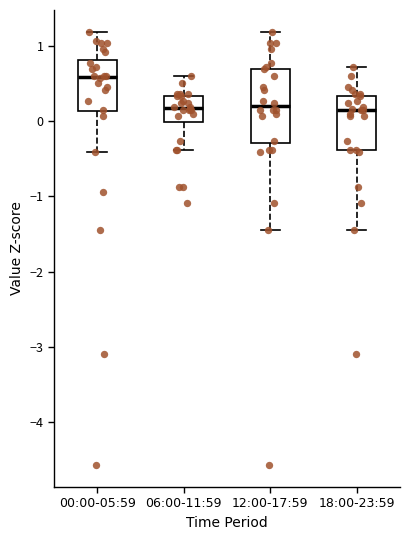

Comparing the boxes themselves (not the whiskers), which one is the tallest?

12:00-17:59